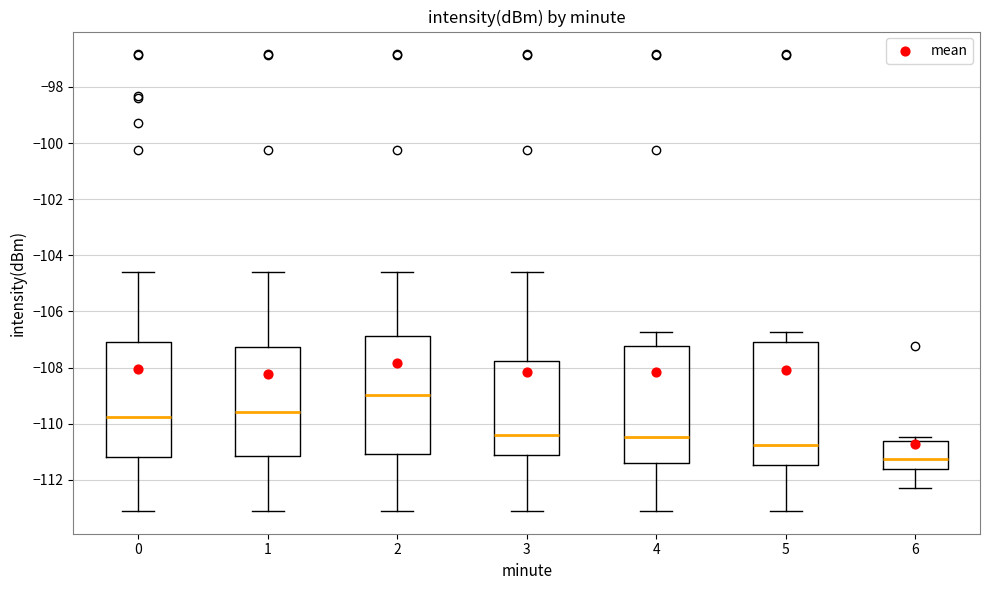

Reading left to right, transcribe this box plot: for each box, give where its median line is, the range the box spans, and where its two whiskers end, as read against the y-axis. The values are not printed on the chart, so give them approximately, as read against the axis.

0: median -109.8, box -111.2 to -107.2, whiskers -113.2 to -104.6
1: median -109.6, box -111.2 to -107.2, whiskers -113.2 to -104.6
2: median -109.0, box -111.0 to -106.8, whiskers -113.2 to -104.6
3: median -110.4, box -111.2 to -107.8, whiskers -113.2 to -104.6
4: median -110.4, box -111.4 to -107.2, whiskers -113.2 to -106.8
5: median -110.8, box -111.4 to -107.2, whiskers -113.2 to -106.8
6: median -111.2, box -111.6 to -110.6, whiskers -112.4 to -110.4